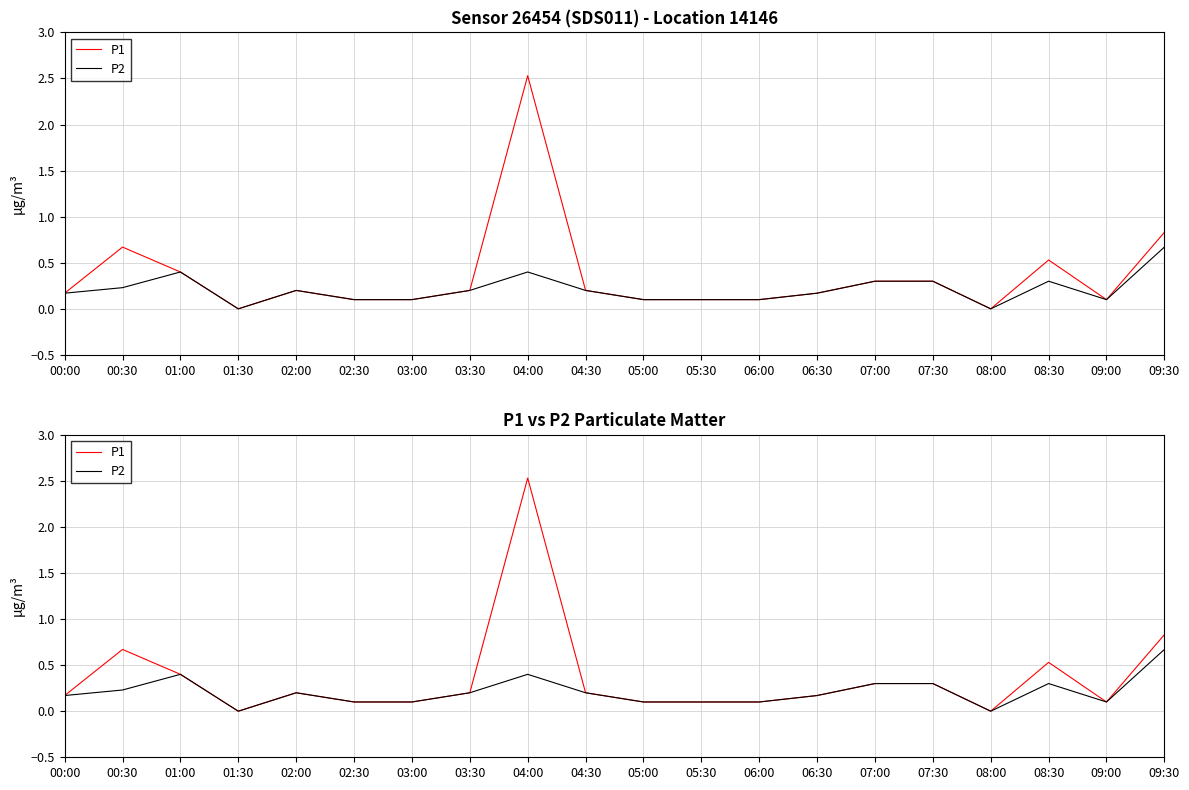

At which category does P2 reach its first local valley?

01:30